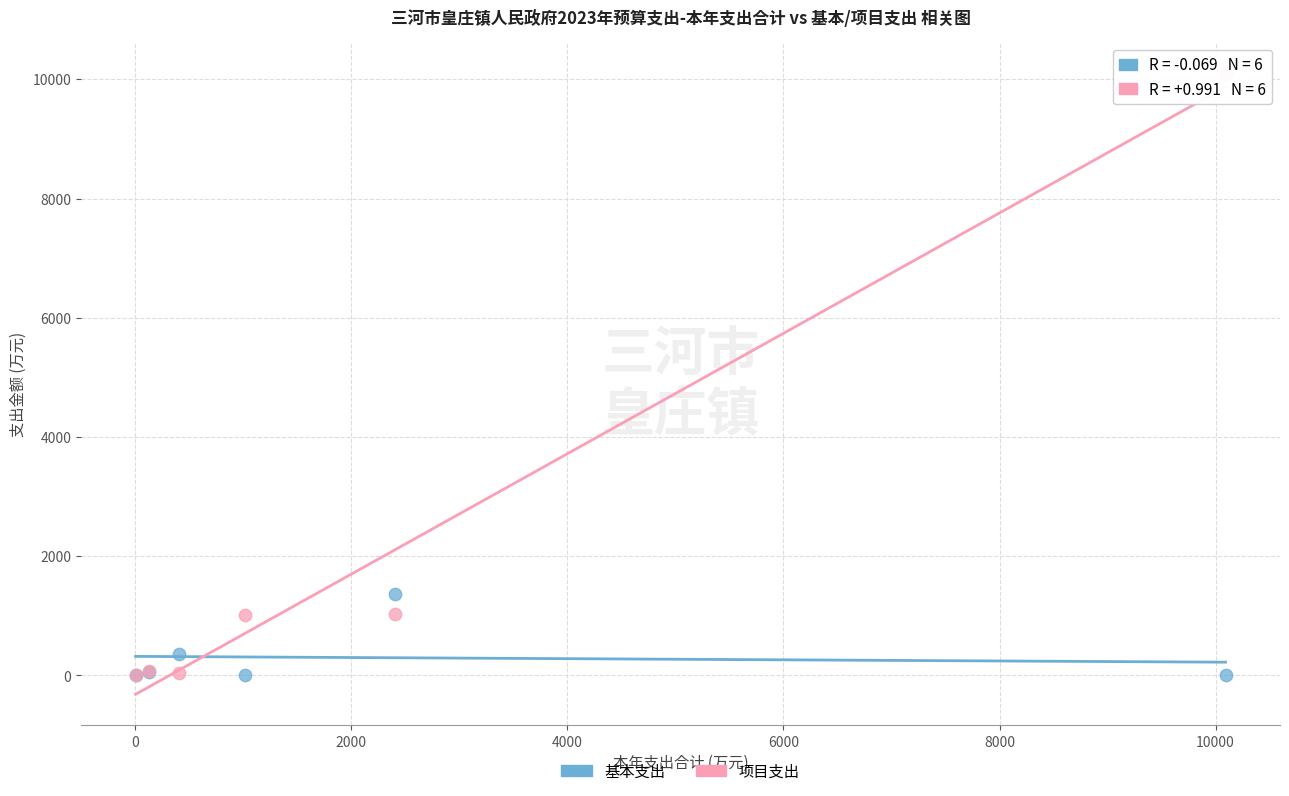

Across all series, what Y value is closest to 5046?

1368.1